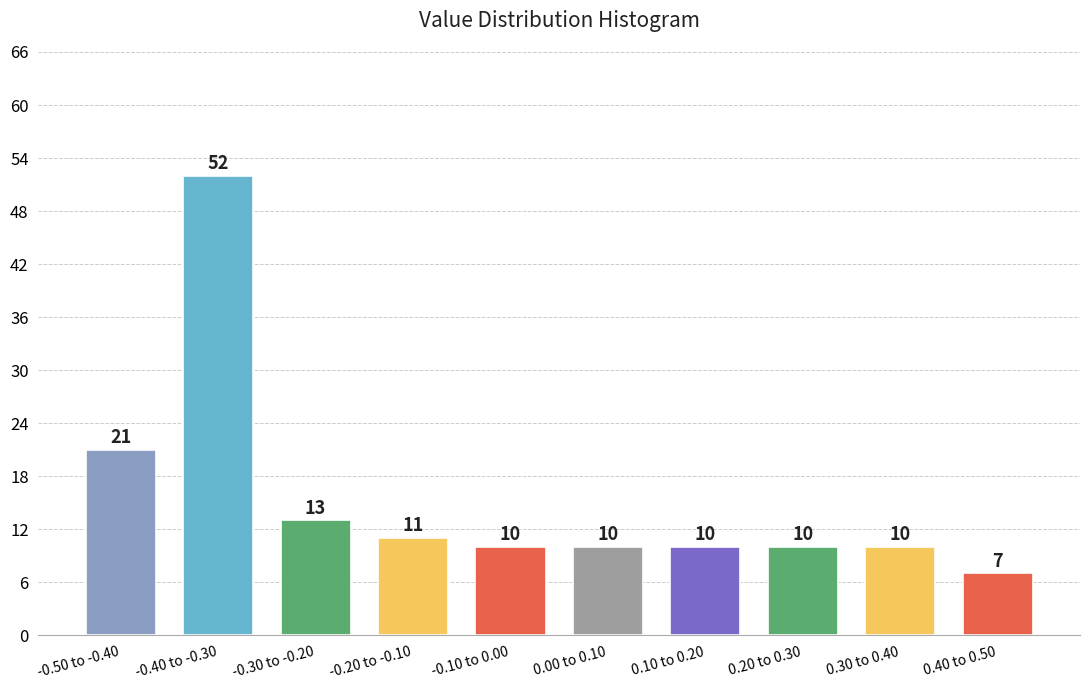

Reading left to right, extract all data points from this chart.

21	52	13	11	10	10	10	10	10	7